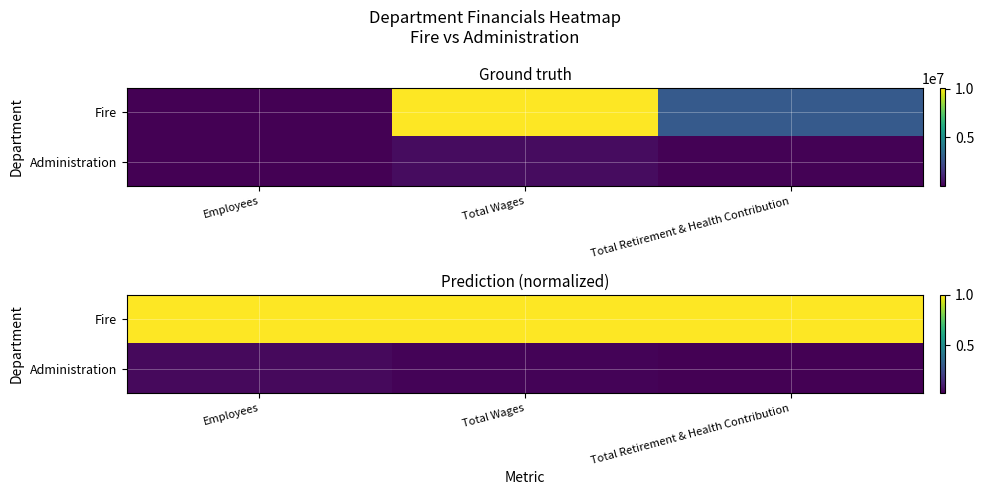

What is the total value across all series at Total Retirement & Health Contribution?

1.0